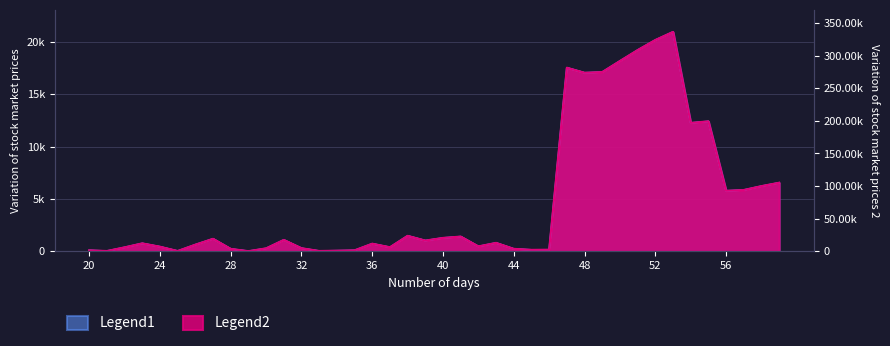

Which has a higher value, 5 or 34?

34